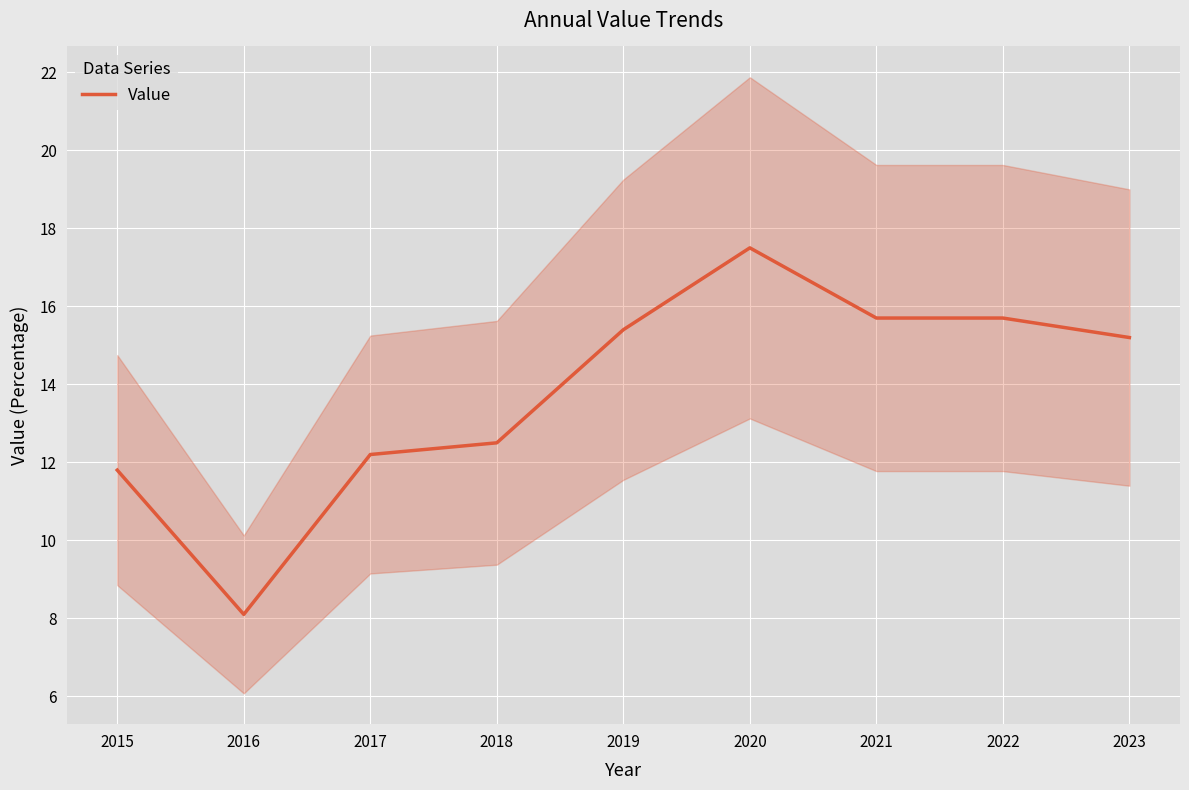

Reading left to right, what are all the values shown in this chart?

11.8	8.1	12.2	12.5	15.4	17.5	15.7	15.7	15.2